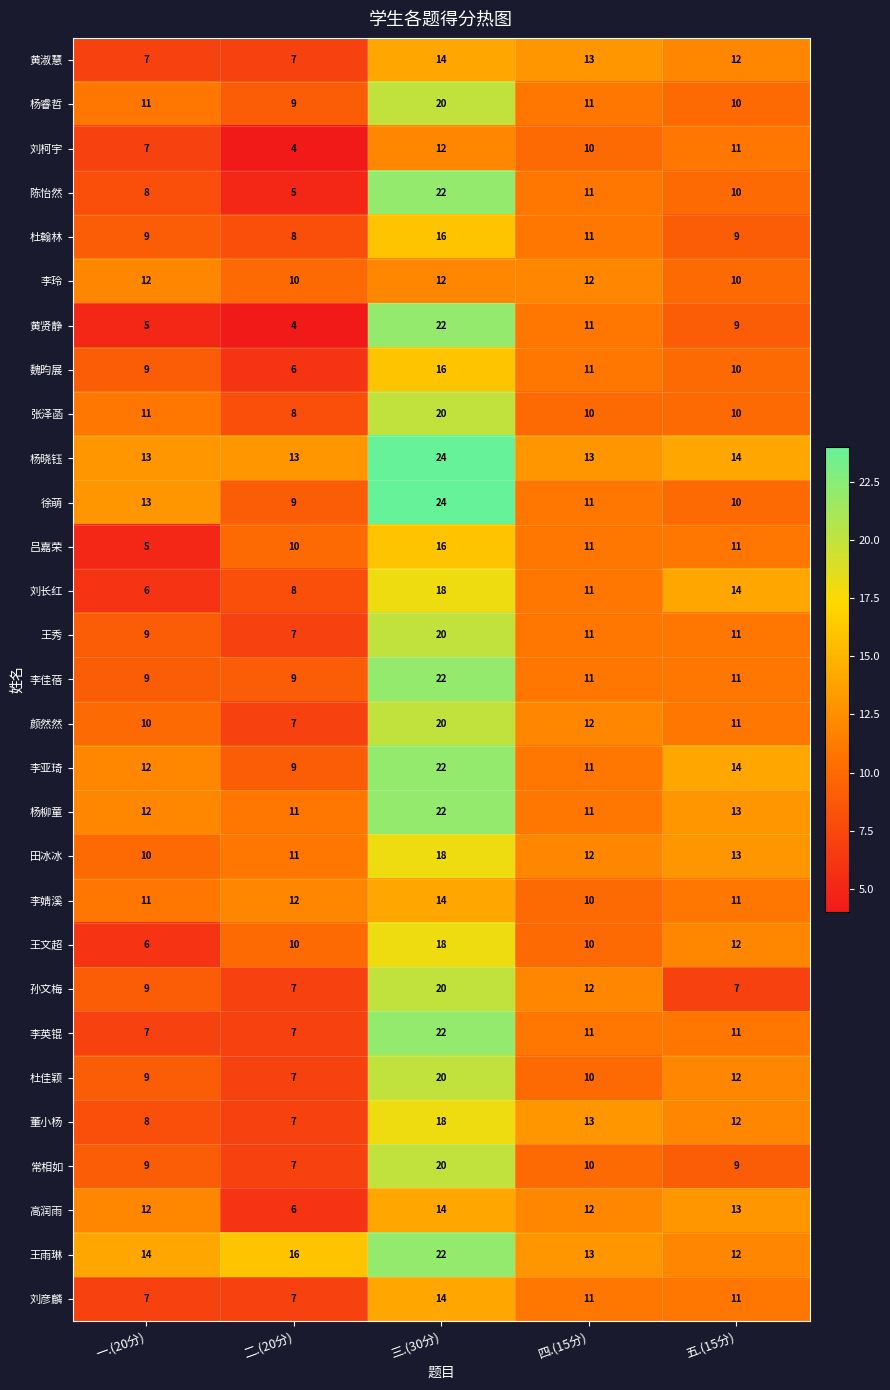

How many 刘彦麟 values are between 7 and 11?

4